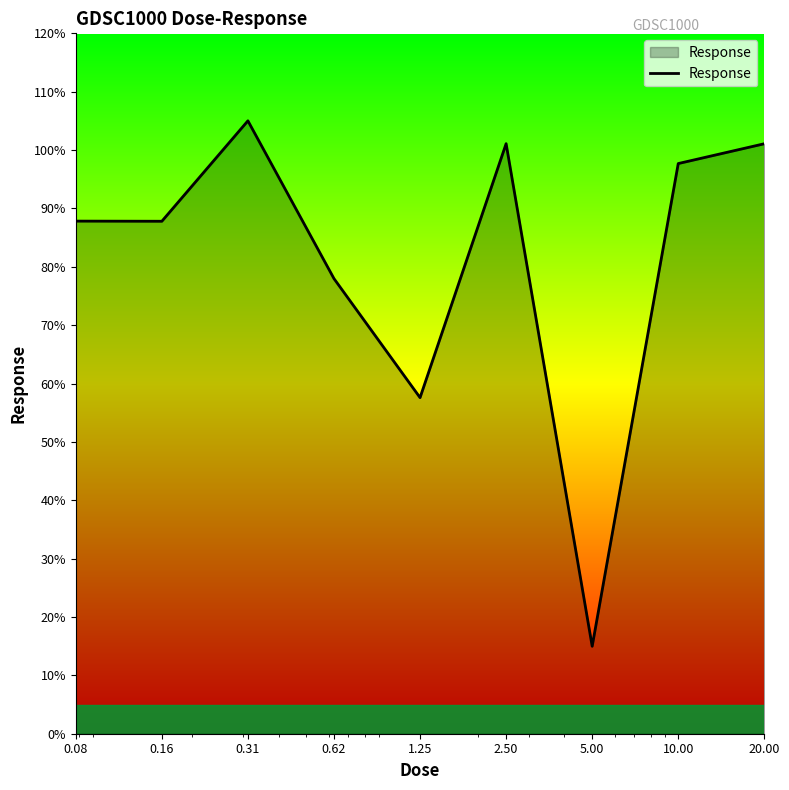

What is the greatest value displayed?

105.0